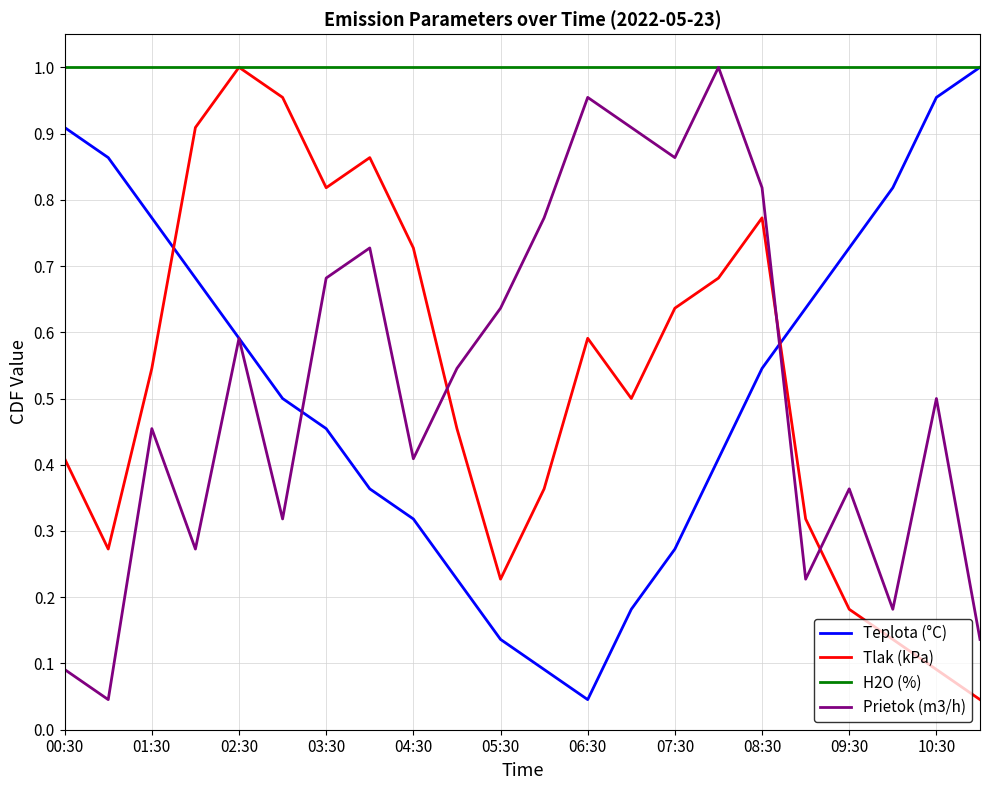

Which series has the largest total across all categories?

H2O (%)